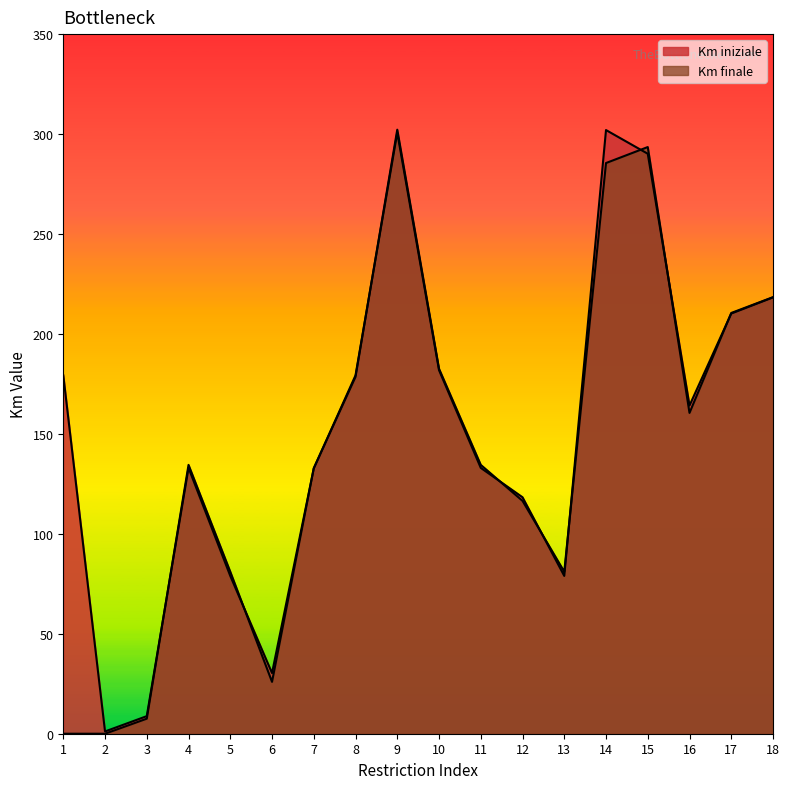

Reading left to right, what are all the values shown in this chart?

Km iniziale: 1=179.3	2=1.1	3=8.8	4=133.0	5=79.0	6=30.4	7=132.7	8=179.3	9=300.7	10=181.9	11=133.0	12=118.3	13=79.0	14=302.0	15=290.1	16=164.2	17=210.2	18=218.3
Km finale: 1=0.0	2=0.0	3=7.5	4=134.5	5=81.0	6=25.9	7=132.8	8=178.6	9=302.2	10=182.6	11=134.5	12=116.5	13=81.0	14=285.5	15=293.5	16=160.5	17=210.5	18=218.4